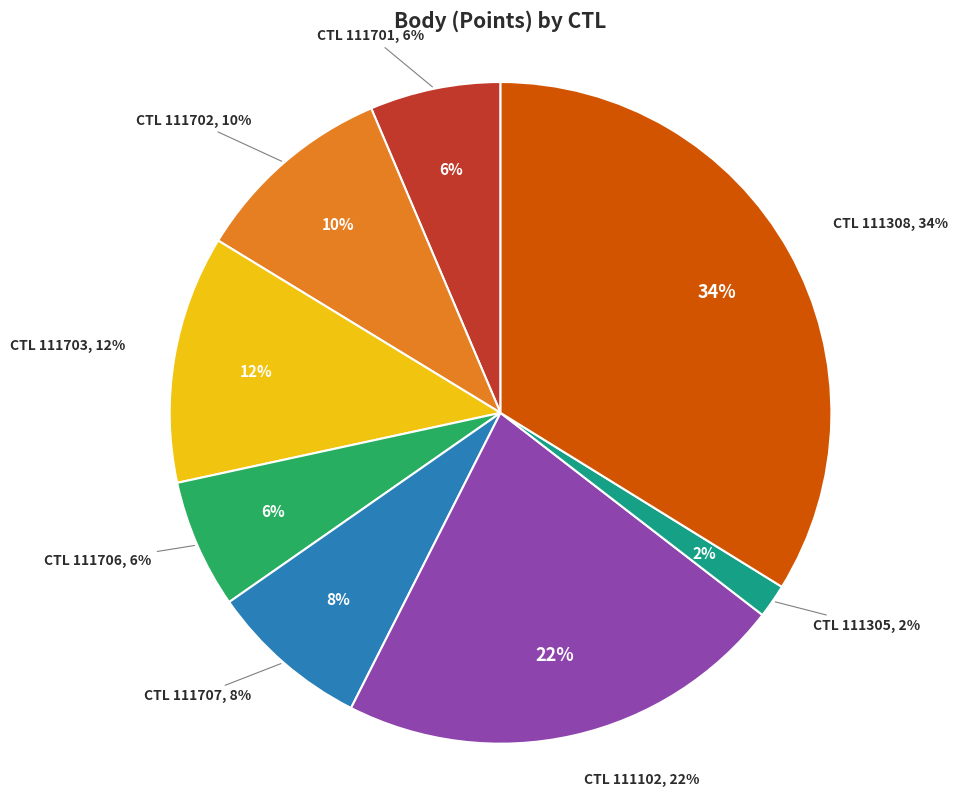

To the nearest percent, what percentage of the pie is 111703?

12%